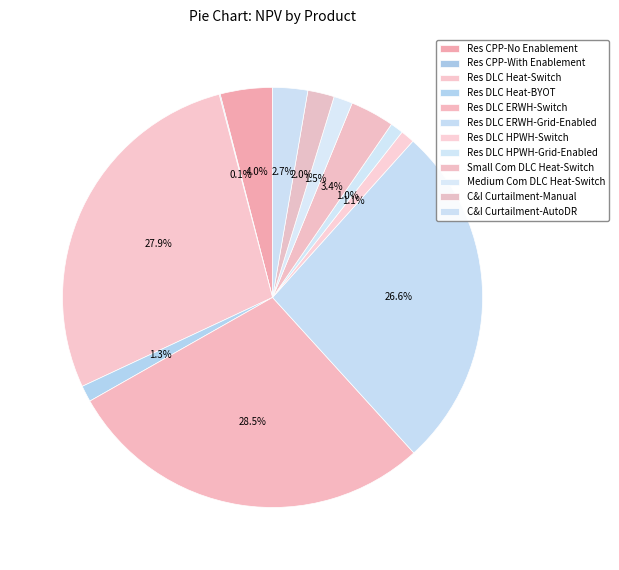

What is the change in value from Res DLC ERWH-Grid-Enabled to Res DLC HPWH-Switch?

-31832074.1